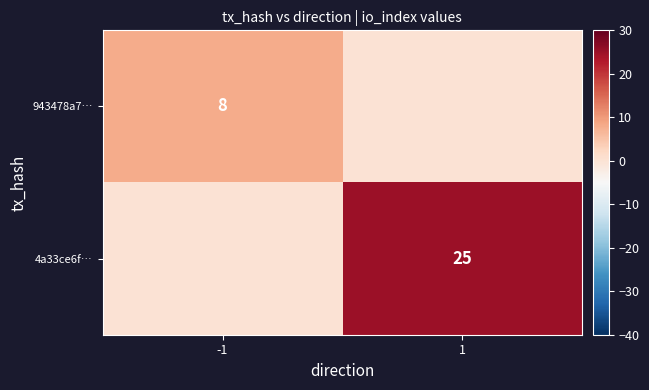

The 4a33ce6f… series shows 35 at 1. True or false?

False